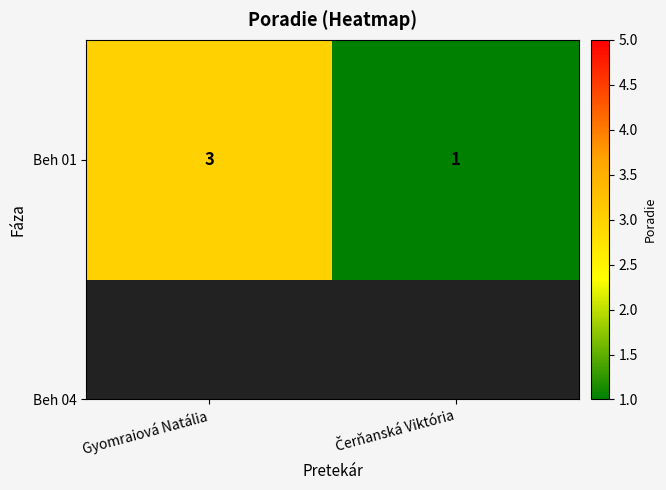

Which has a higher value, Čerňanská Viktória or Gyomraiová Natália?

Gyomraiová Natália